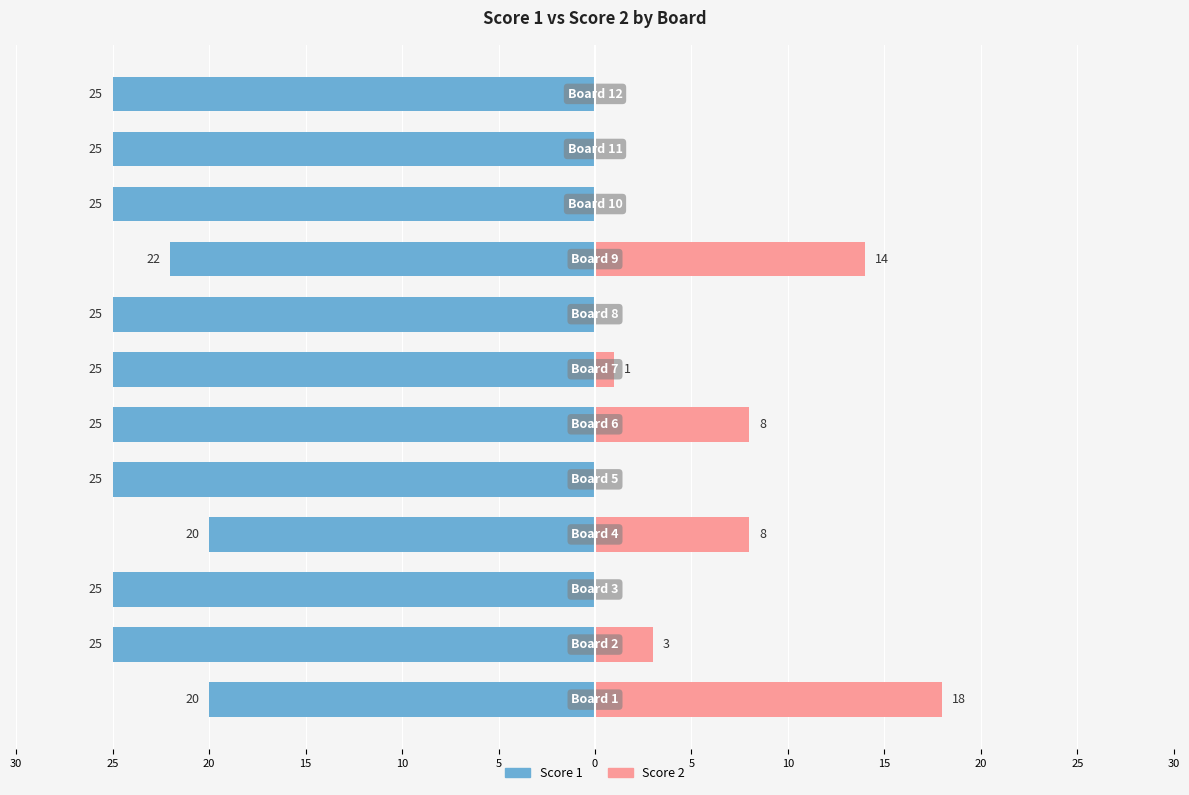

What is the sum of all Score 2 values?

52